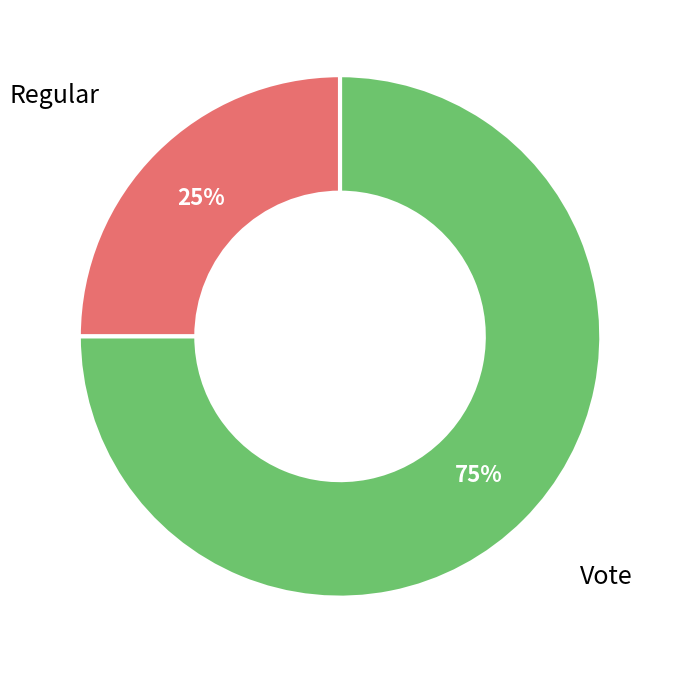

To the nearest percent, what is the average slice percentage?

50%